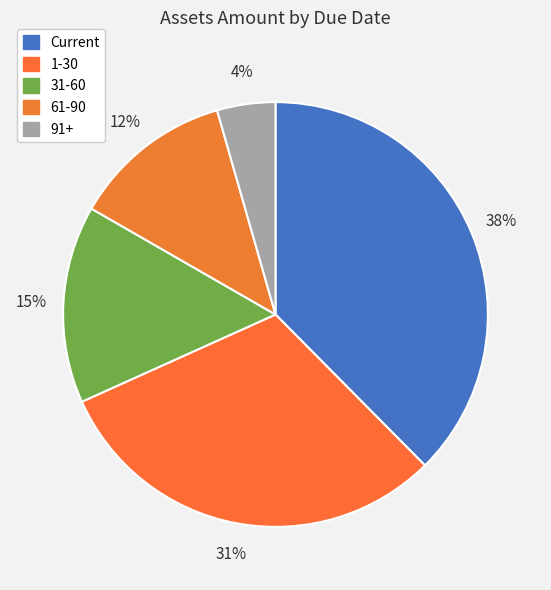

To the nearest percent, what percentage of the pie is 31-60?

15%